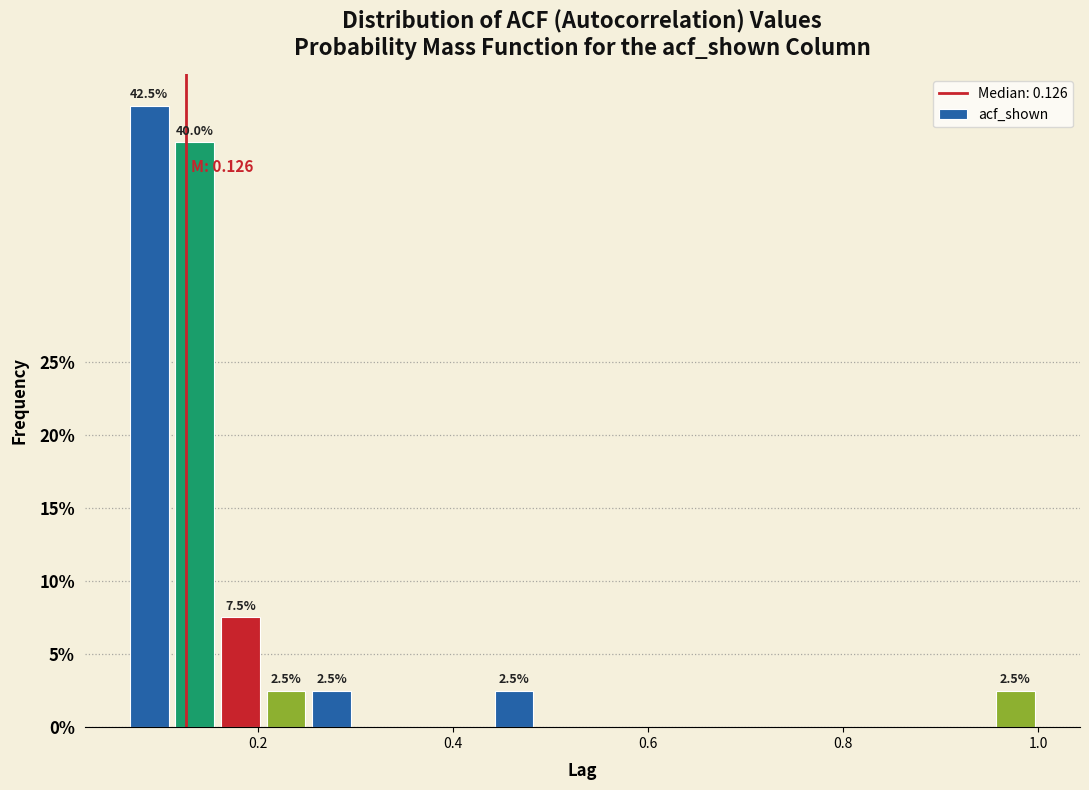

Around what value on the x-axis is the tallest bar? Give the approximate position of its centre, as read against the axis.

0.08